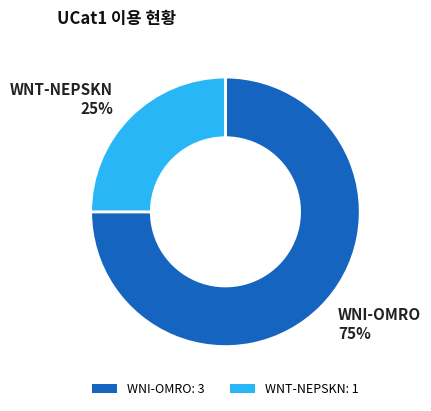

Rank the categories by value from lowest to highest.

WNT-NEPSKN, WNI-OMRO